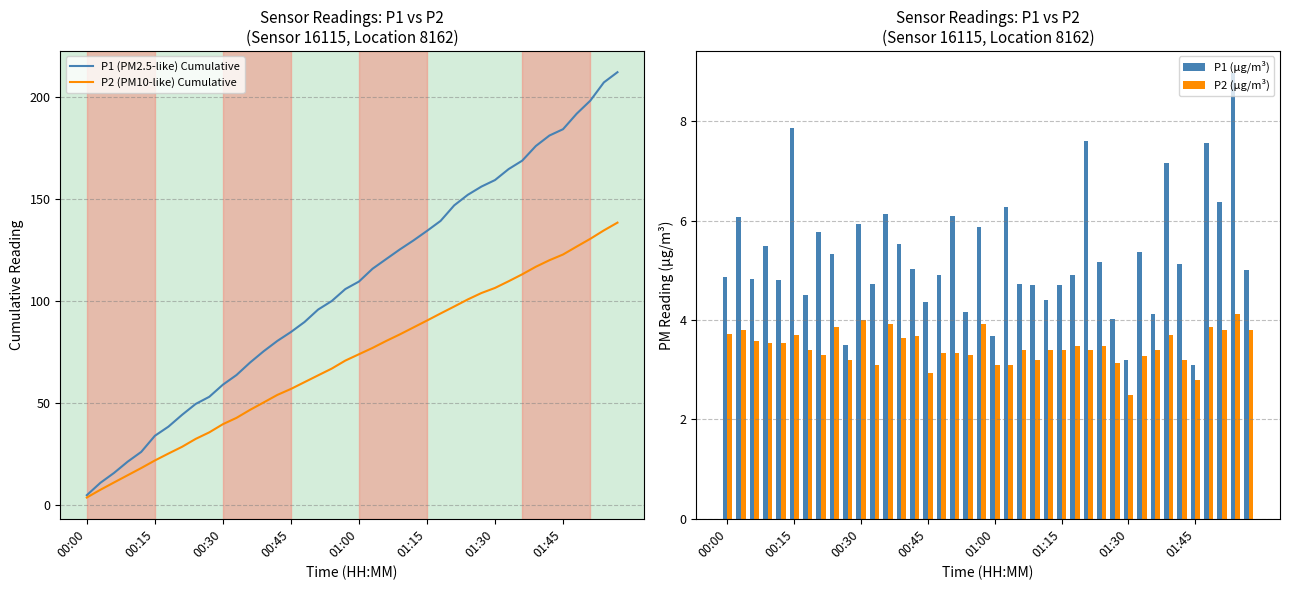

What is the maximum value for P1 (µg/m³)?

9.0